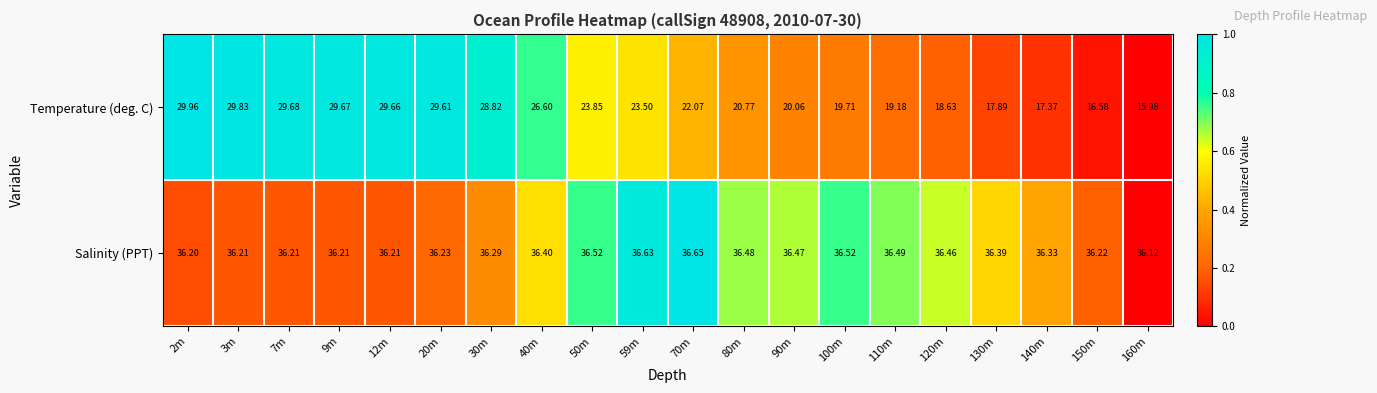

Which category has the lowest value across all series?

160m